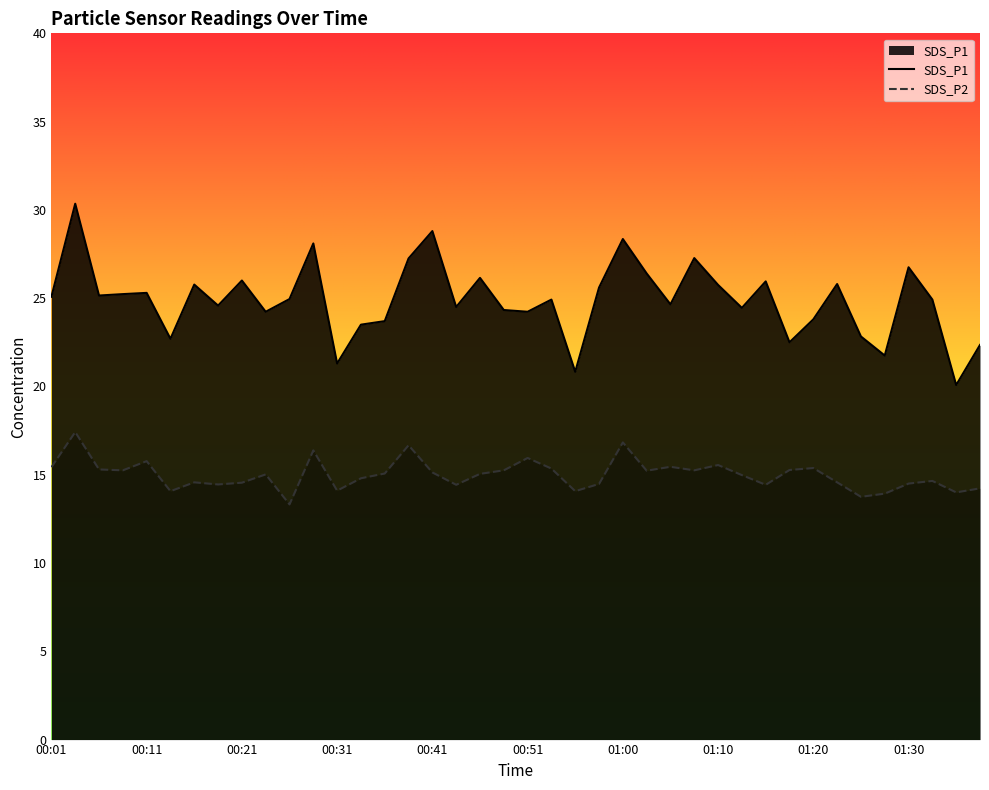

Reading right to left, what are all the values shown in this chart?

SDS_P1: 22.4	20.1	24.9	26.8	21.8	22.8	25.8	23.8	22.5	25.9	24.4	25.8	27.3	24.6	26.4	28.4	25.6	20.8	24.9	24.2	24.3	26.1	24.5	28.8	27.2	23.7	23.5	21.3	28.1	24.9	24.2	26.0	24.6	25.8	22.7	25.3	25.2	25.1	30.4	25.1
SDS_P2: 14.2	14.0	14.7	14.5	13.9	13.8	14.6	15.4	15.3	14.4	15.0	15.6	15.2	15.4	15.2	16.8	14.5	14.1	15.3	15.9	15.2	15.1	14.4	15.1	16.7	15.1	14.8	14.1	16.4	13.3	15.0	14.6	14.4	14.6	14.1	15.8	15.2	15.3	17.4	15.4